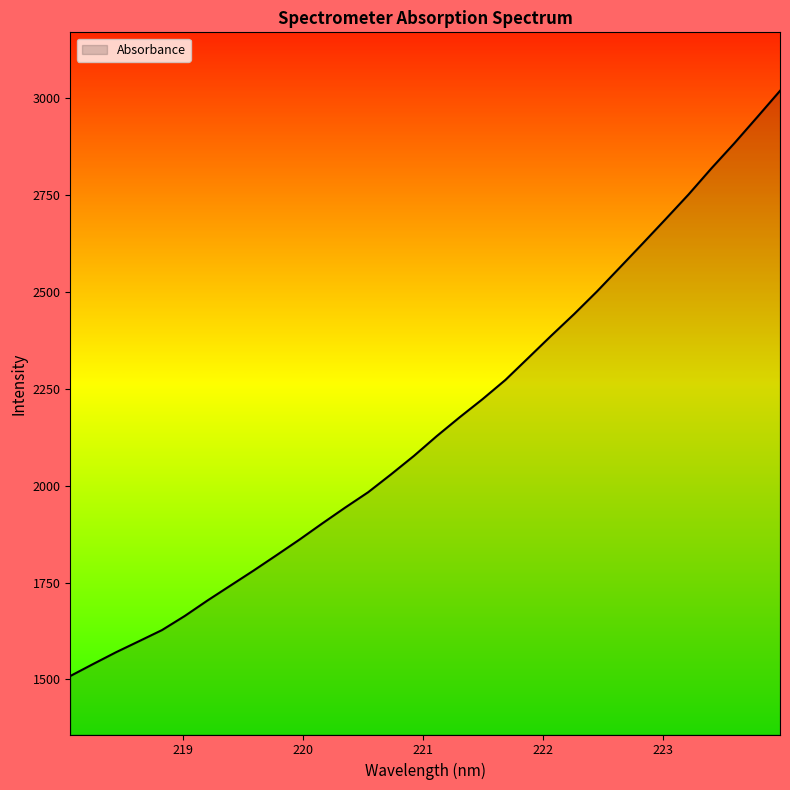

What is the greatest value displayed?

3018.4